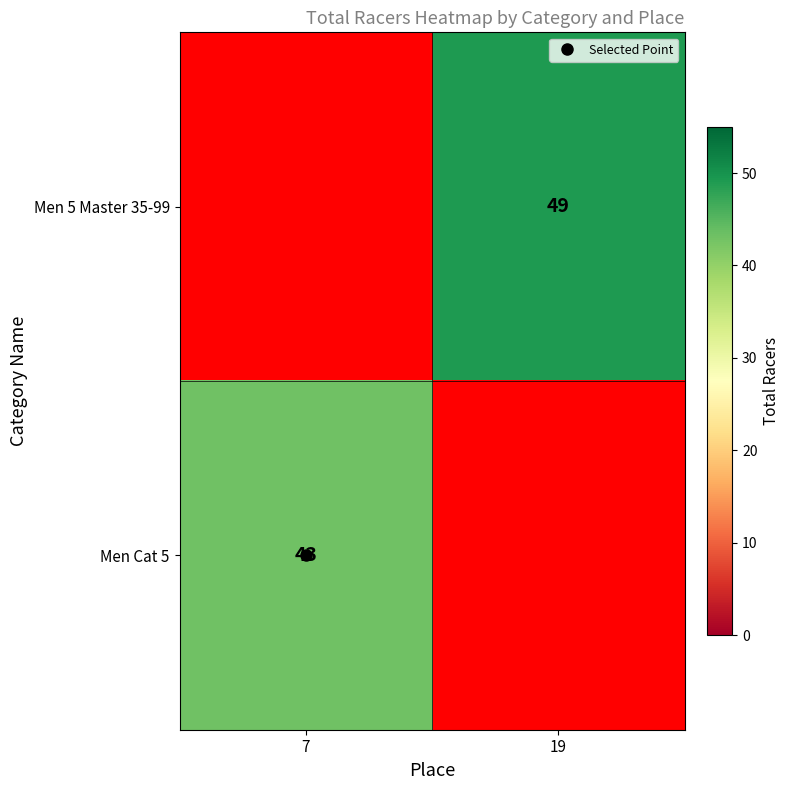

Between 19 and 7, which is larger?

7